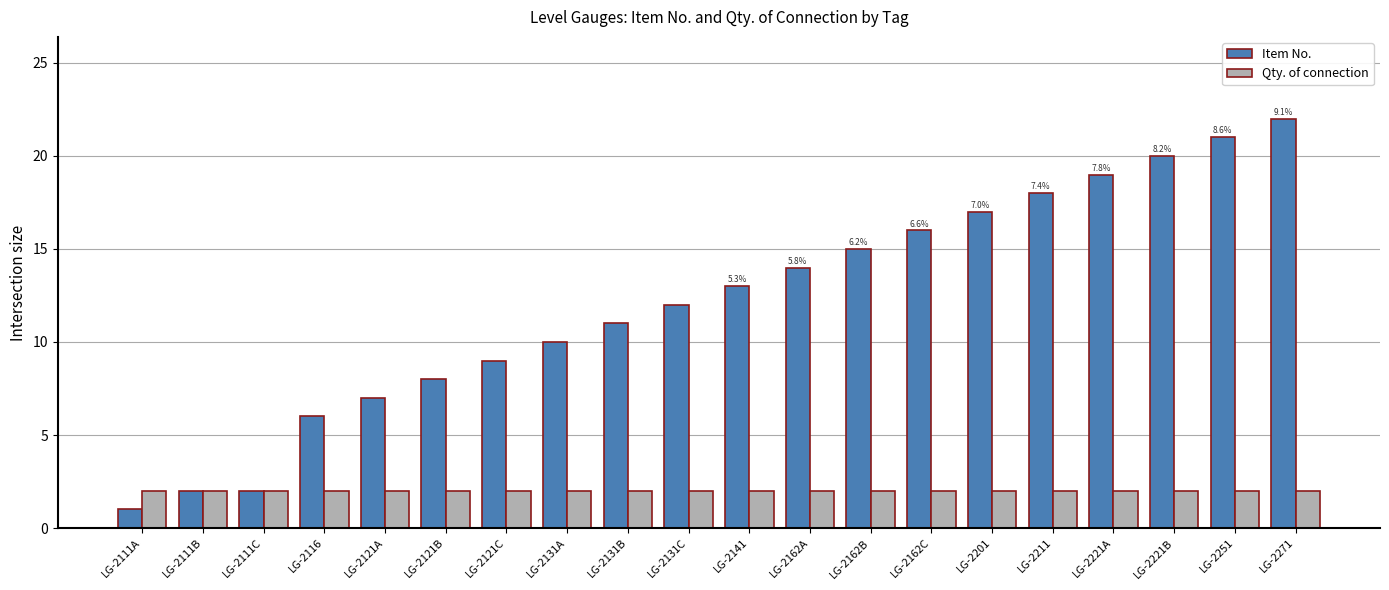

At LG-2271, list the series in order from largest to smallest.

Item No., Qty. of connection